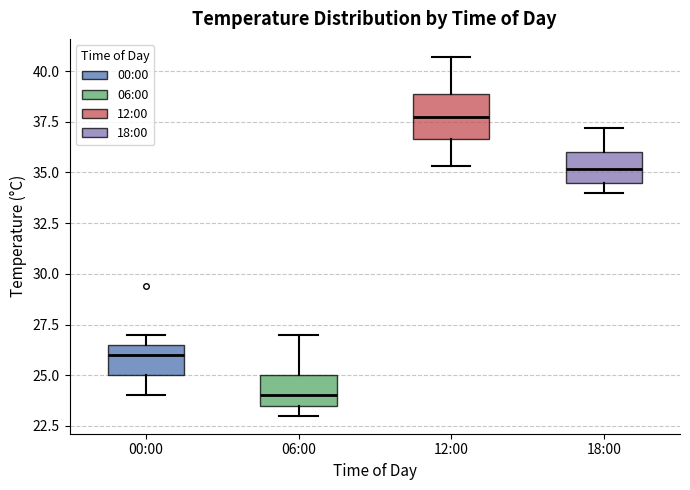

Which box has the lowest median line?

06:00